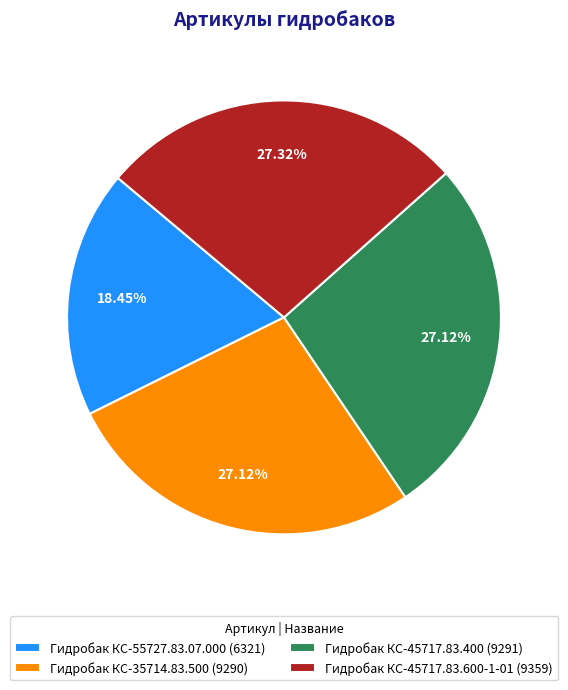

Is there any slice that represents more than half of the pie?

No